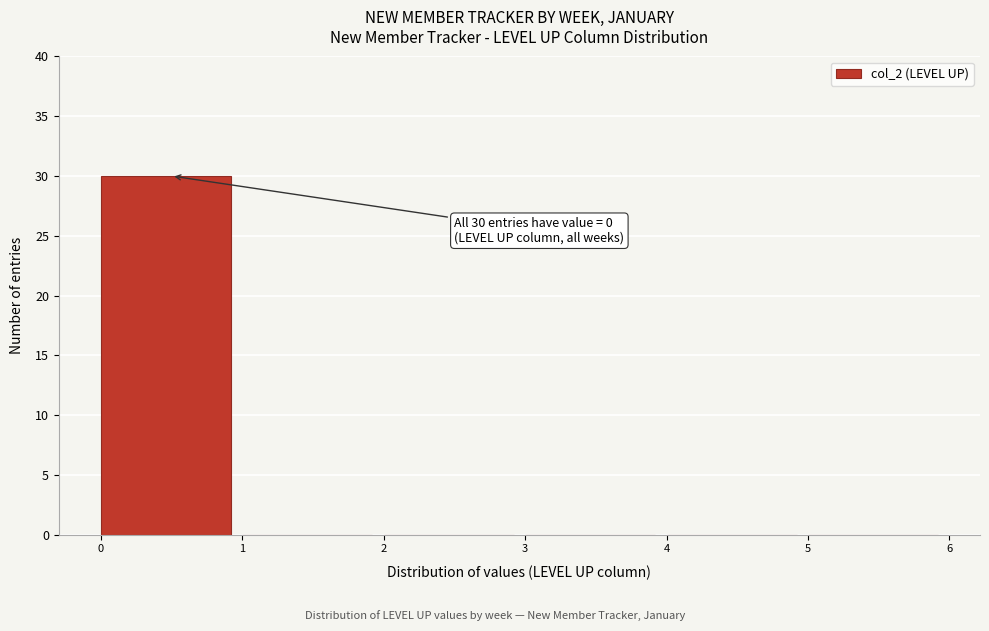

Reading left to right, what are all the values shown in this chart?

0=30	1=0	2=0	3=0	4=0	5=0